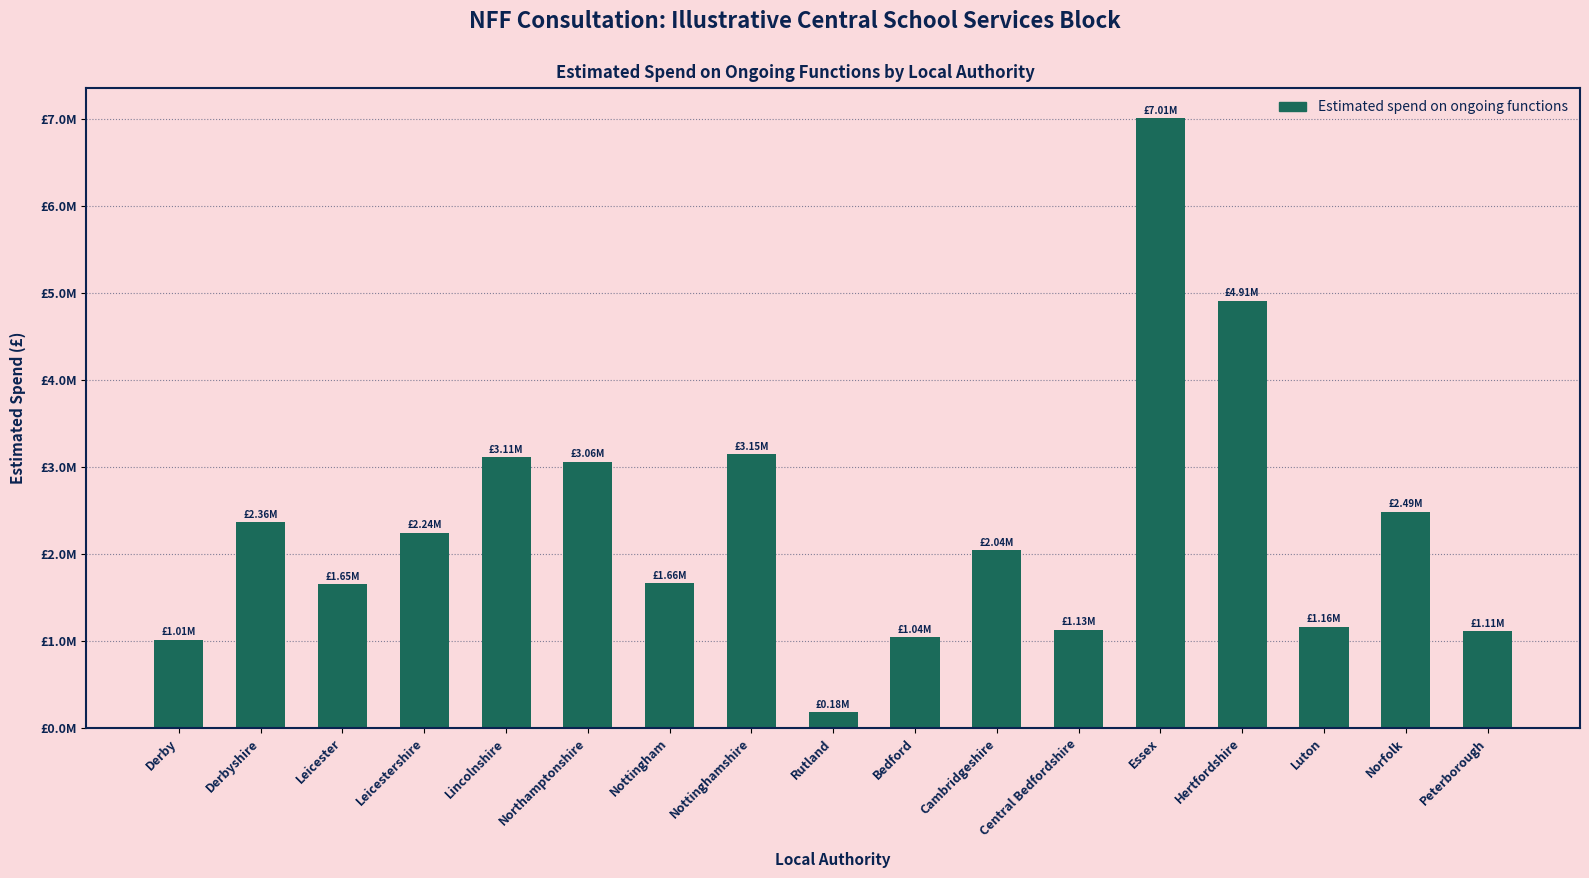

At which label is the value closest to 3594709?

Nottinghamshire